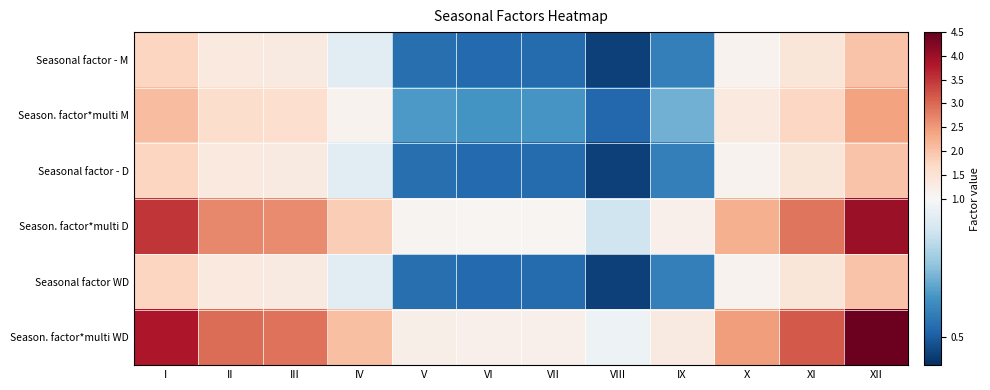

At which category is the sum across all series the highest?

XII